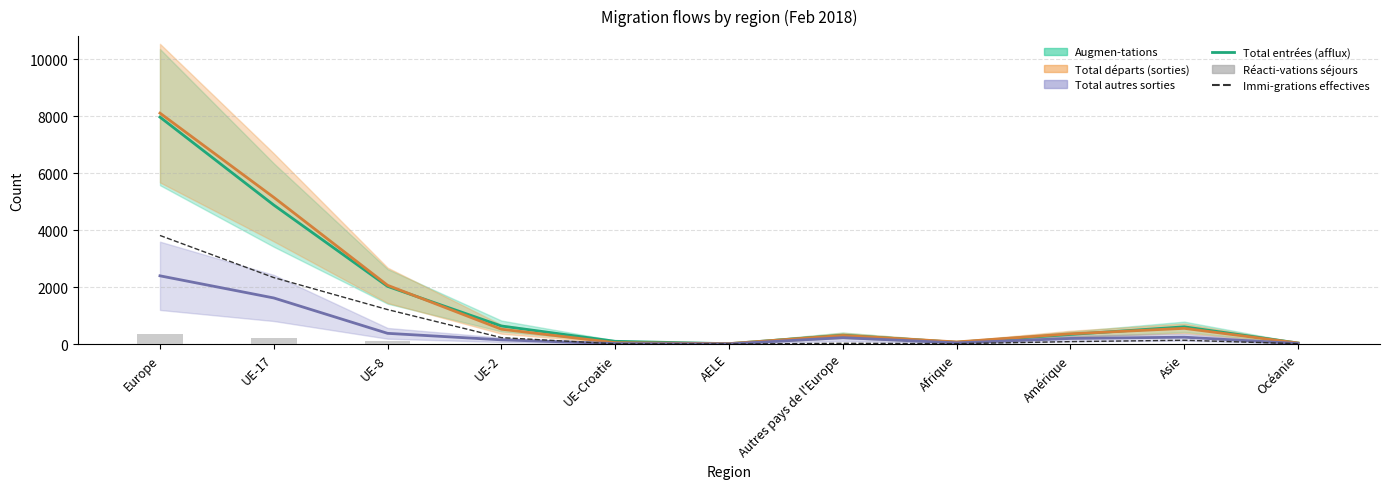

True or false: Réacti-vations séjours has a value of 6 at Afrique.

True